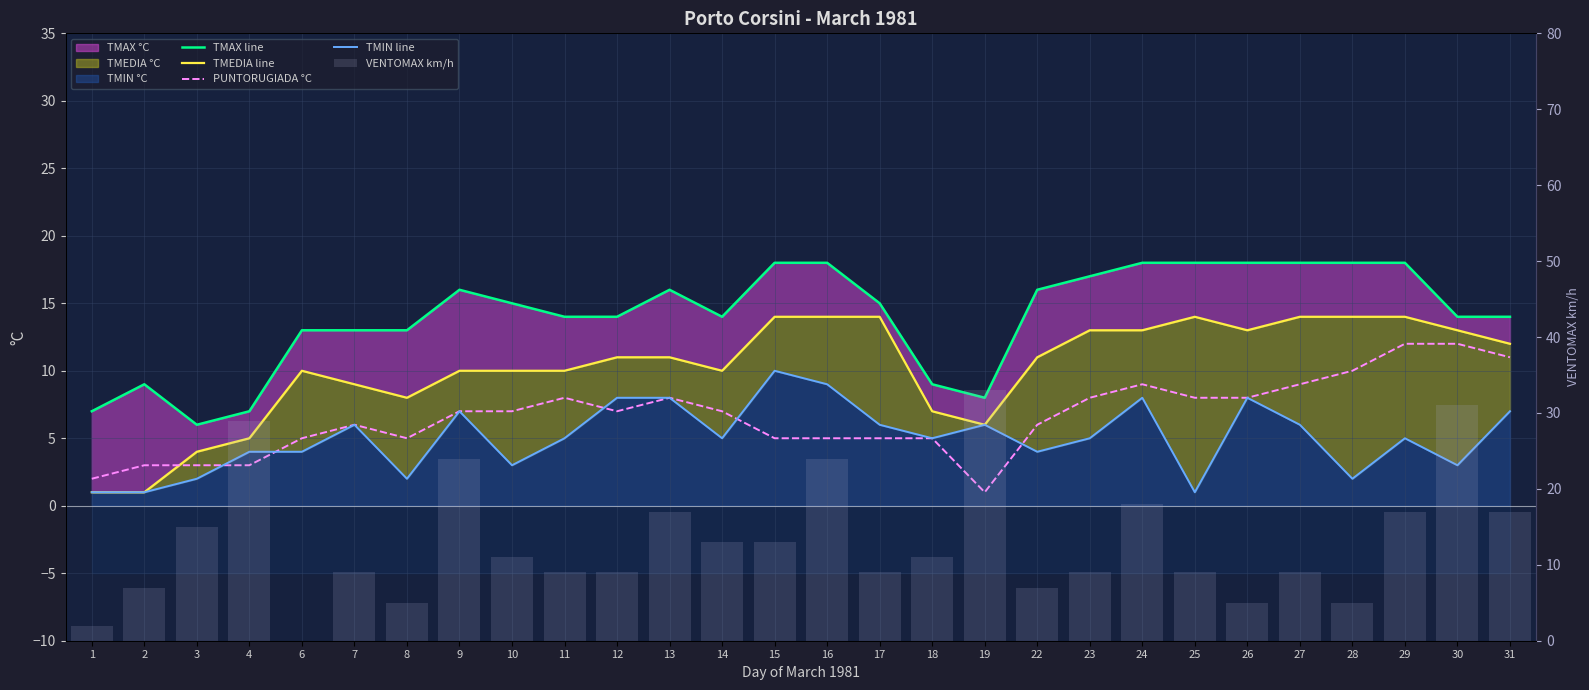

Where is TMAX line nearest to the value 12?

6